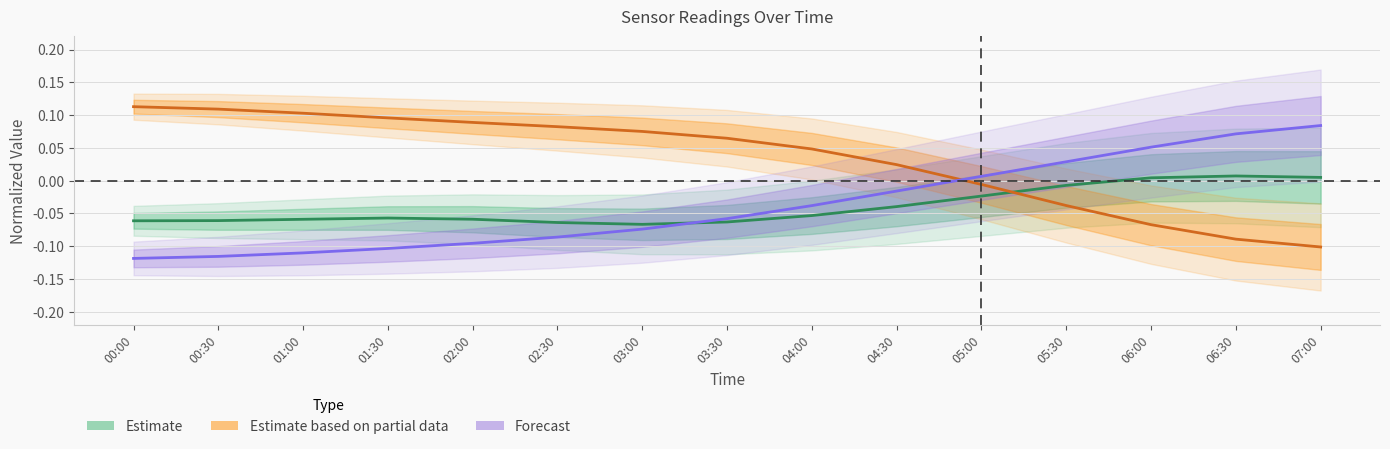

Where is the first local minimum for Estimate?

03:00